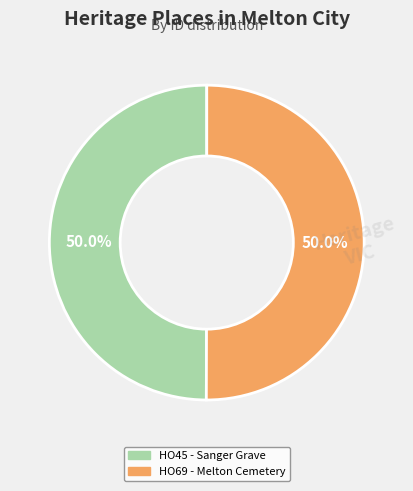

Approximately how many times larger is the value at HO45 - Sanger Grave compared to HO69 - Melton Cemetery?

1.0